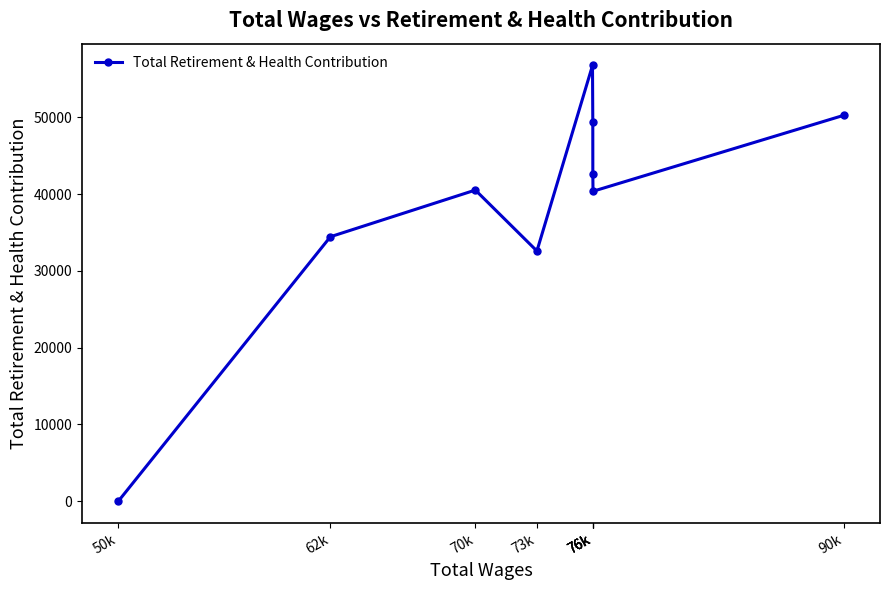

Rank the categories by value from highest to lowest.

76k, 90k, 76k, 76k, 70k, 76k, 62k, 73k, 50k